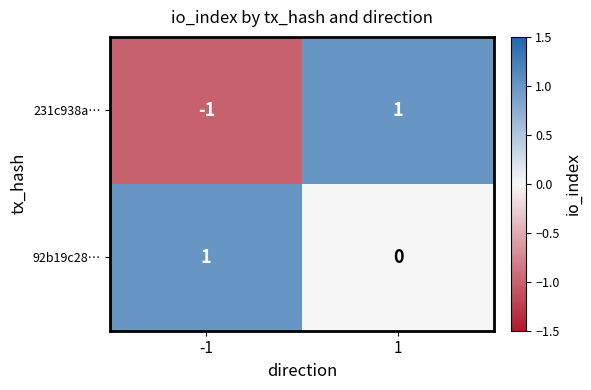

What is the maximum value shown in the chart?

1